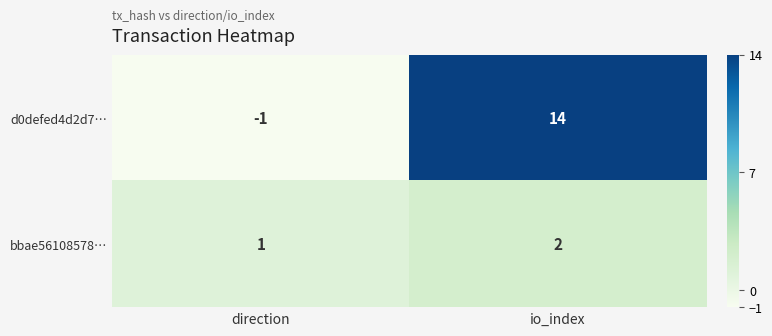

List the labels in order of bbae56108578… value, largest first.

io_index, direction